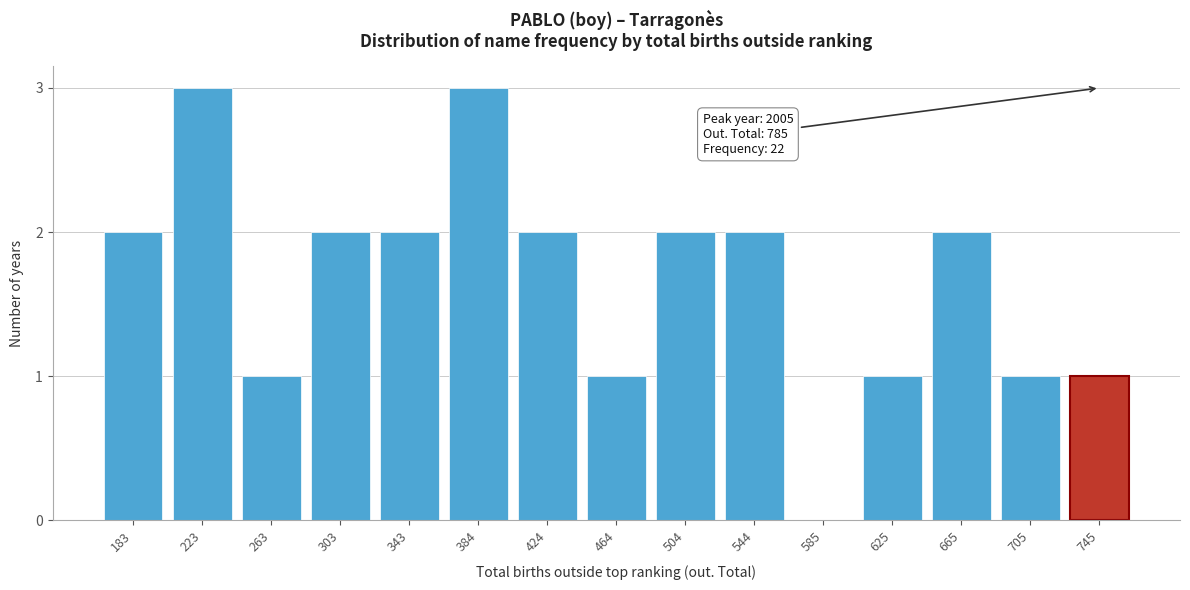

Reading left to right, transcribe all the data shown in this chart.

183=2	223=3	263=1	303=2	343=2	384=3	424=2	464=1	504=2	544=2	585=0	625=1	665=2	705=1	745=1